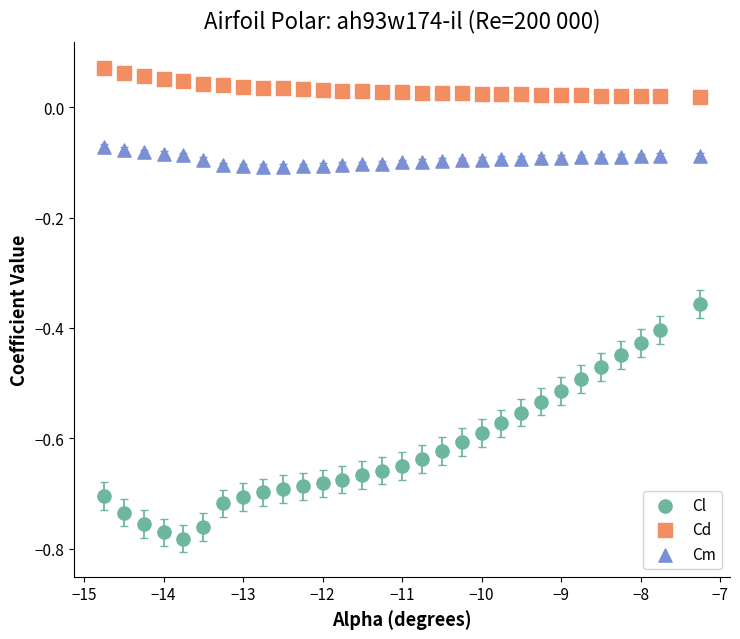

What is the X range (max minus min) for the scatter plot?

7.5